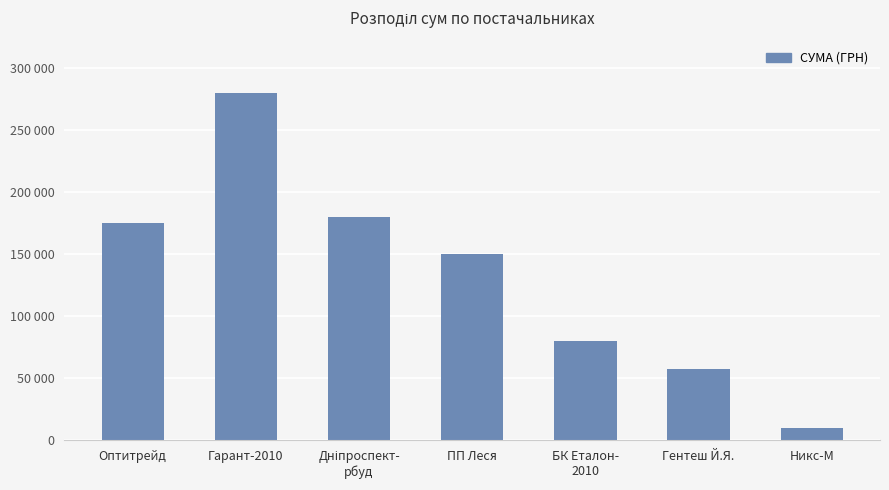

What is the sum of the values at Гарант-2010 and Гентеш Й.Я.?

338035.0